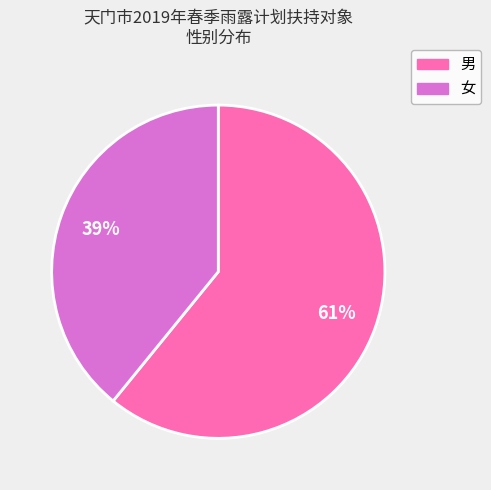

Is the sum of 男 and 女 greater than half?

Yes